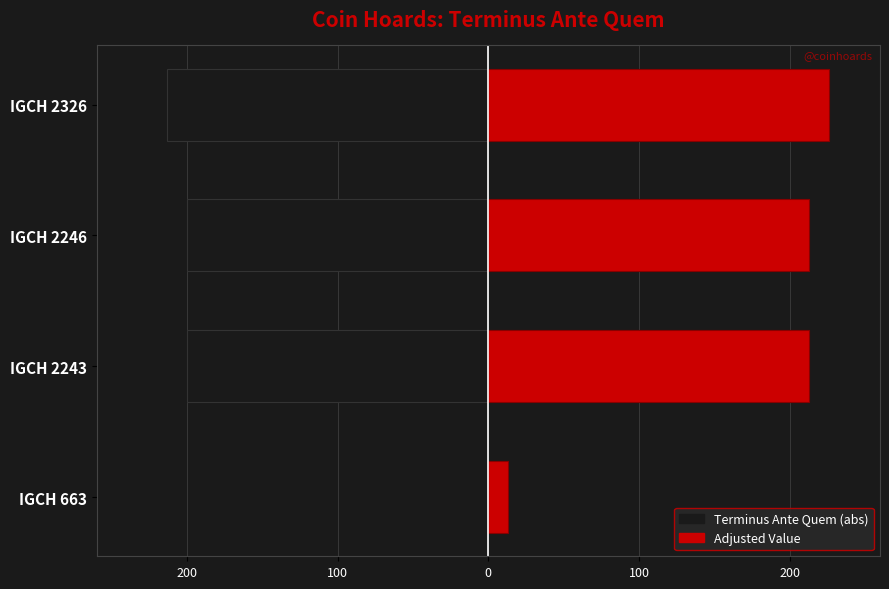

What is the difference between the maximum and minimum values in the Right (Red) series?

213